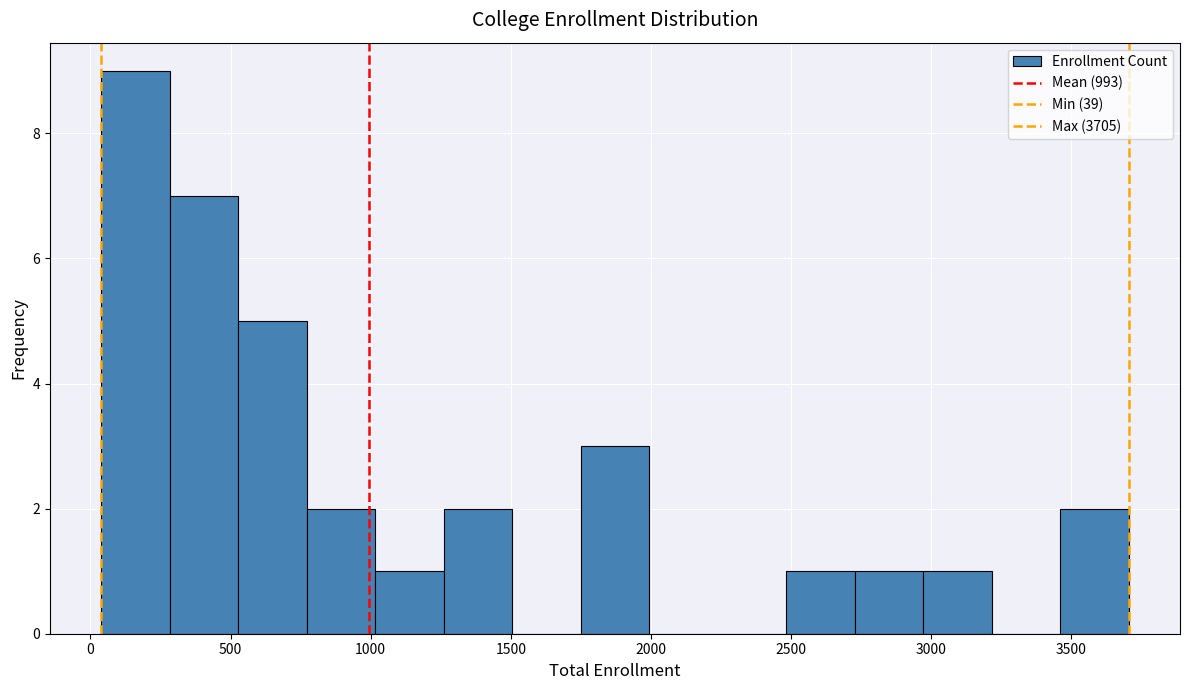

Reading left to right, transcribe this chart: for each bar, give the range it covers on the x-axis and its height. Neither the bar edges nor the heights are printed on the chart, so give them approximately, as read against the axes.

50 to 300: 9
300 to 550: 7
550 to 750: 5
750 to 1000: 2
1000 to 1250: 1
1250 to 1500: 2
1500 to 1750: 0
1750 to 2000: 3
2000 to 2250: 0
2250 to 2500: 0
2500 to 2750: 1
2750 to 2950: 1
2950 to 3200: 1
3200 to 3450: 0
3450 to 3700: 2